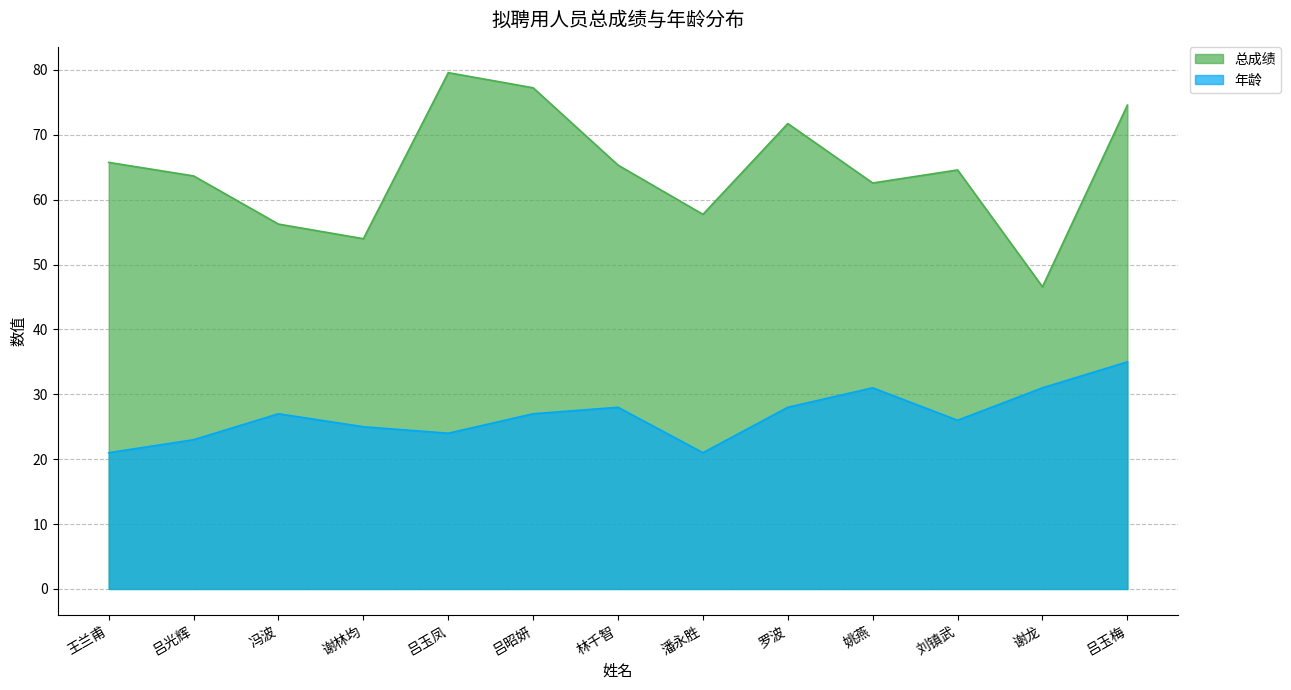

The 年龄 series shows 21.0 at 王兰甫. True or false?

True